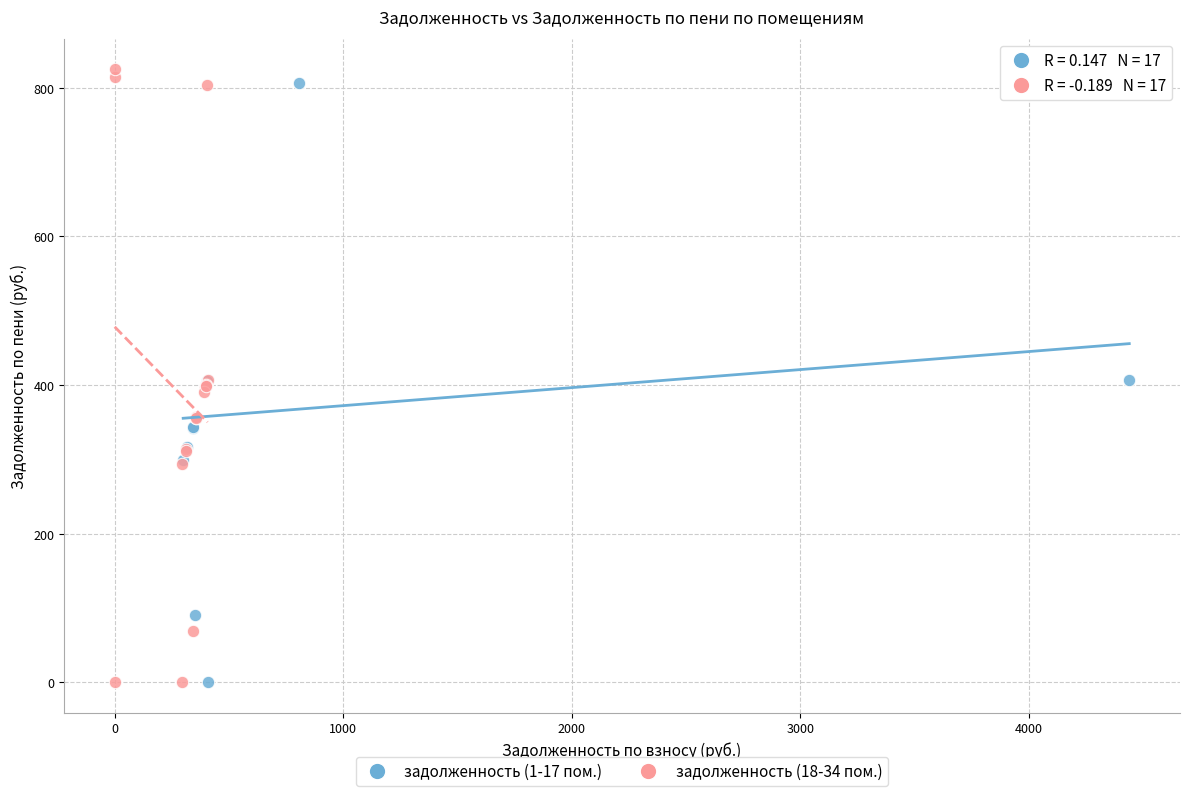

What are all the series names shown in the legend?

задолженность (1-17 пом.), задолженность (18-34 пом.)